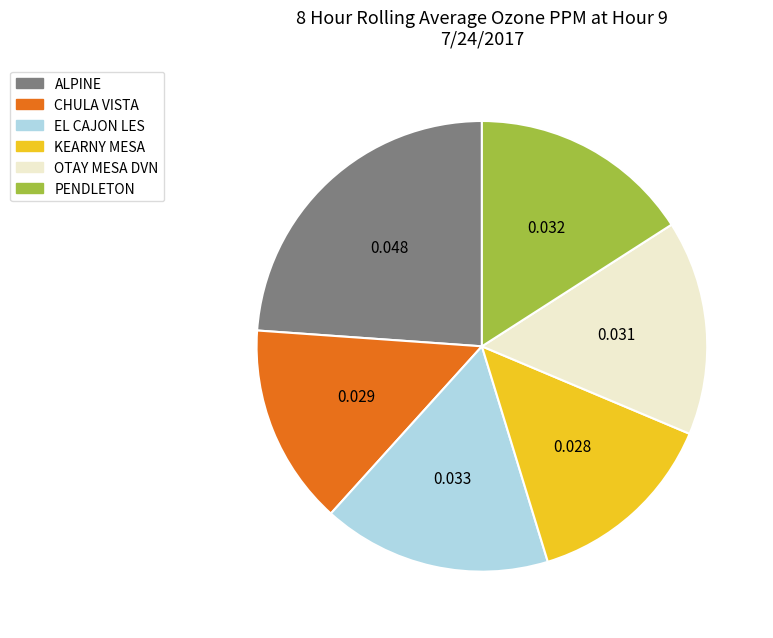

Do EL CAJON LES and KEARNY MESA together represent more than half of the pie?

No